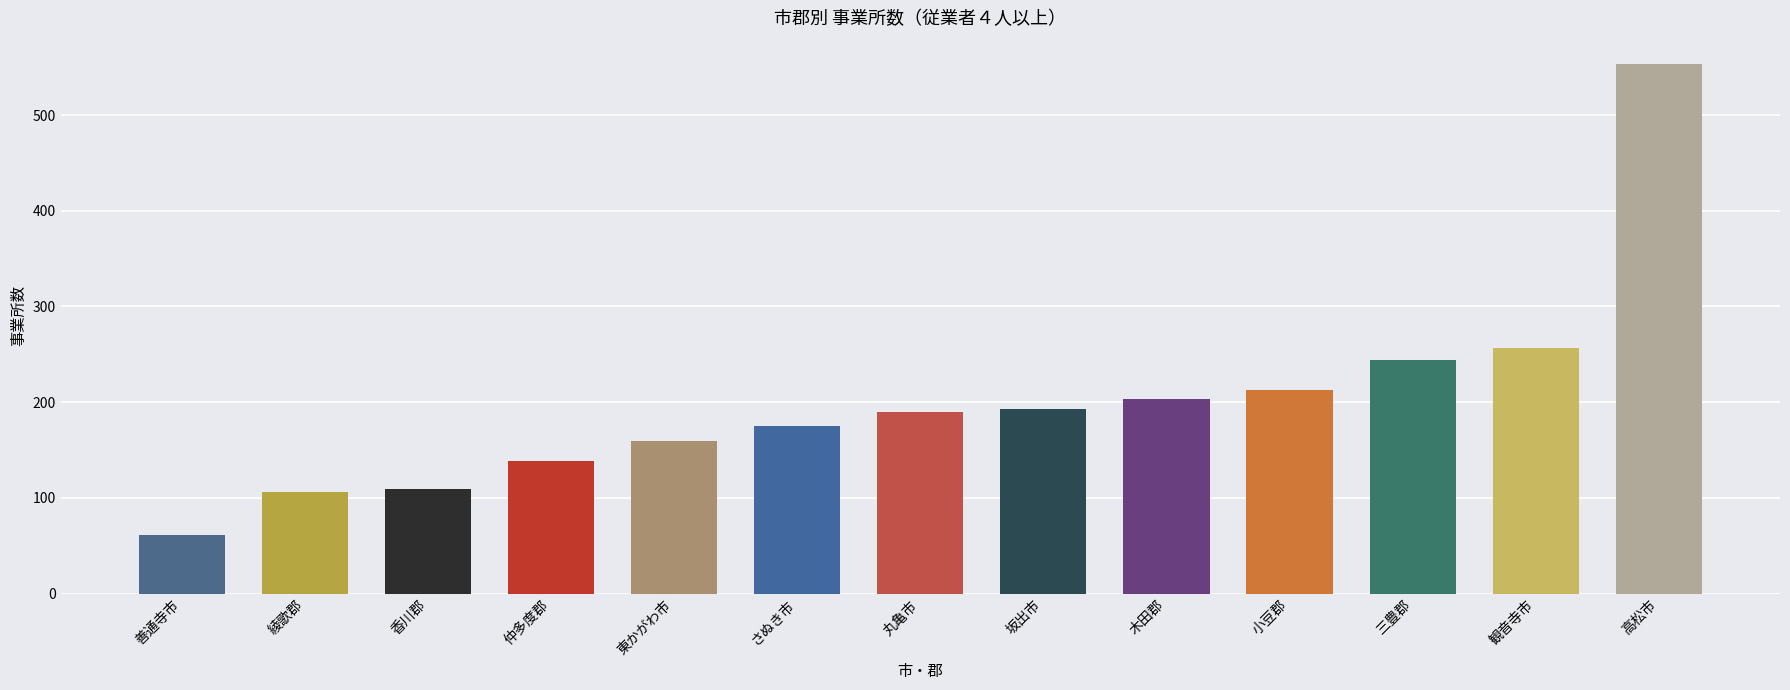

Where is the data nearest to the value 307?

観音寺市